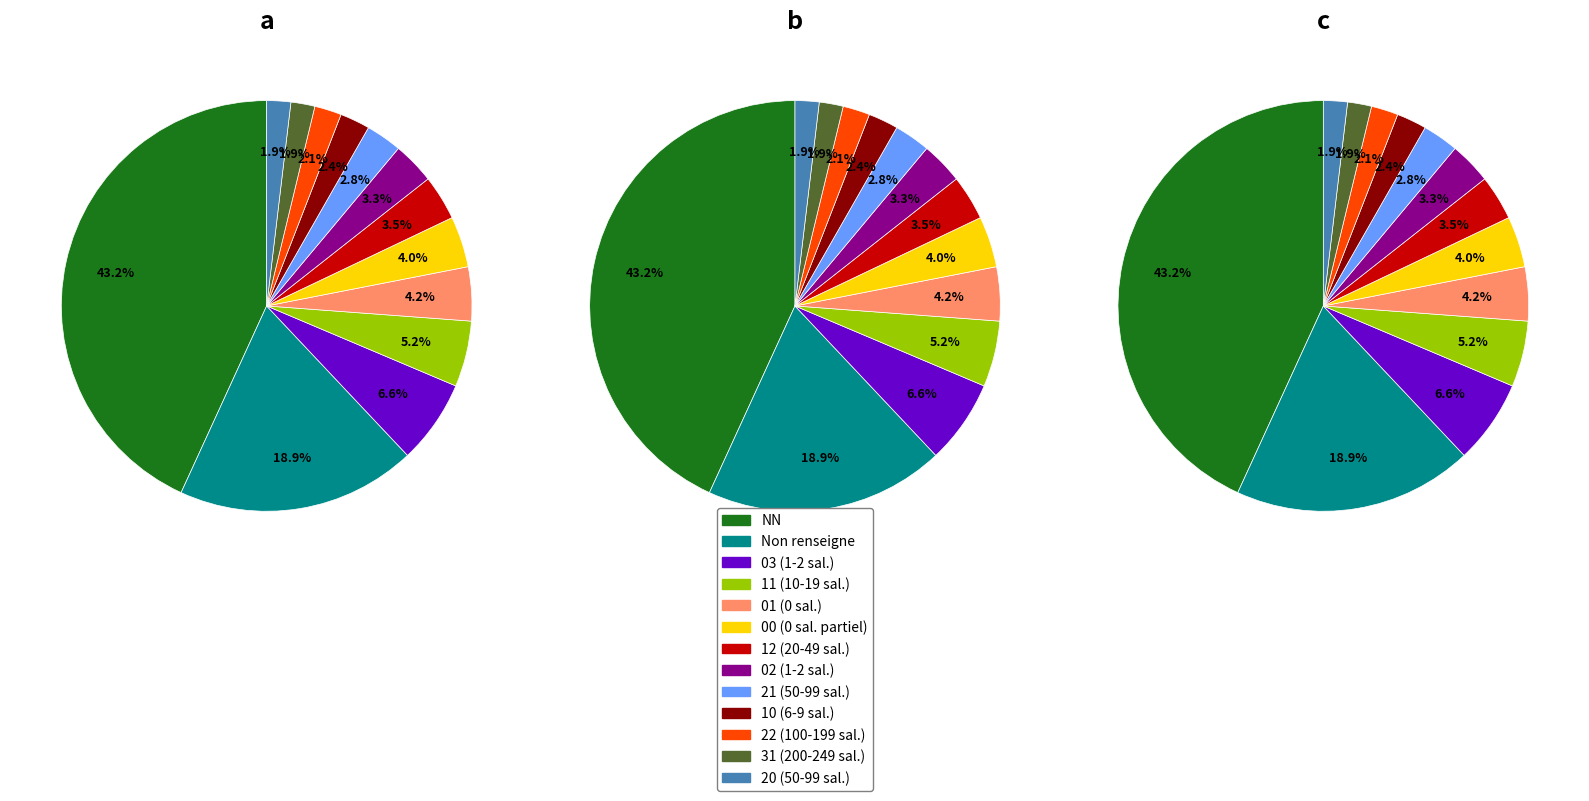

What is the change in value from 01 to 10?

-8